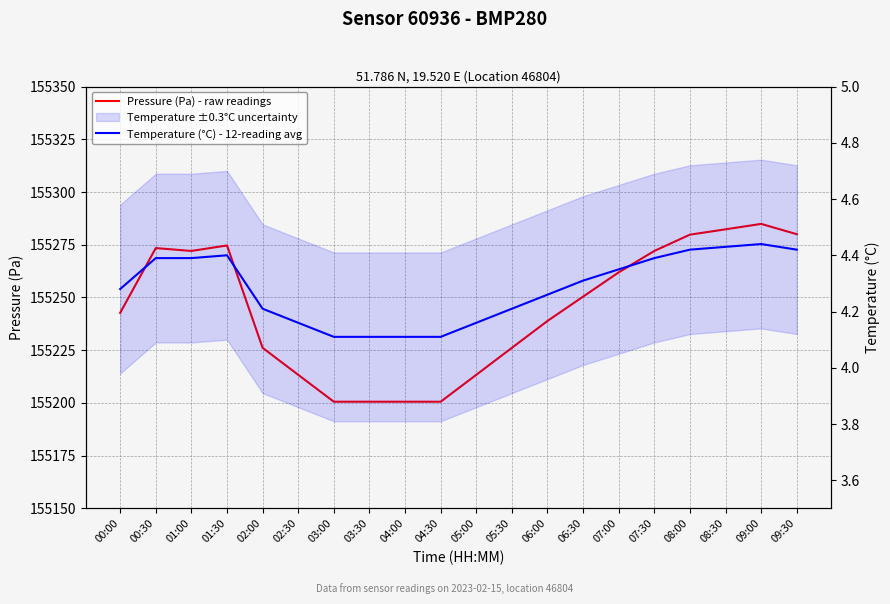

How many lines are shown in the chart?

2